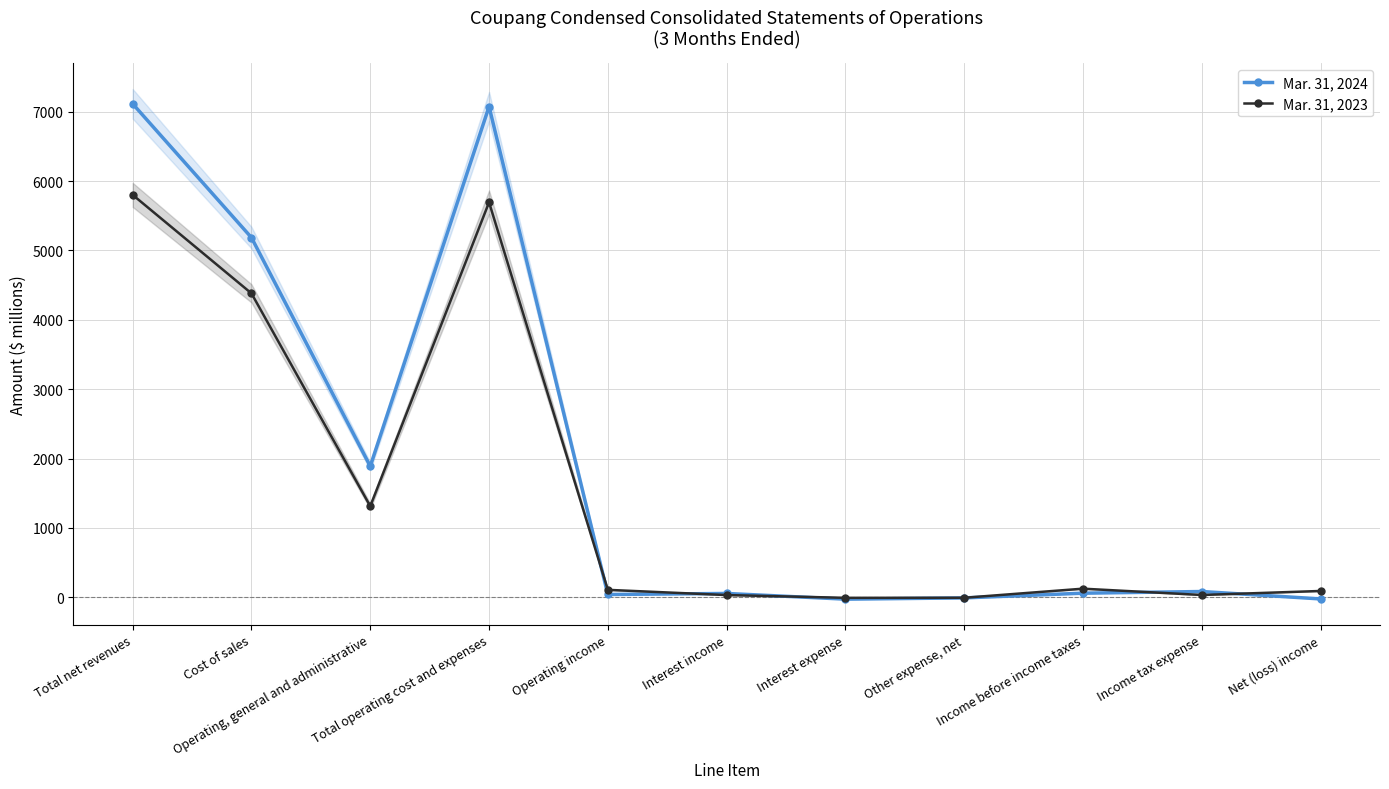

After their last crossing, which series has the higher values: Mar. 31, 2023 or Mar. 31, 2024?

Mar. 31, 2023